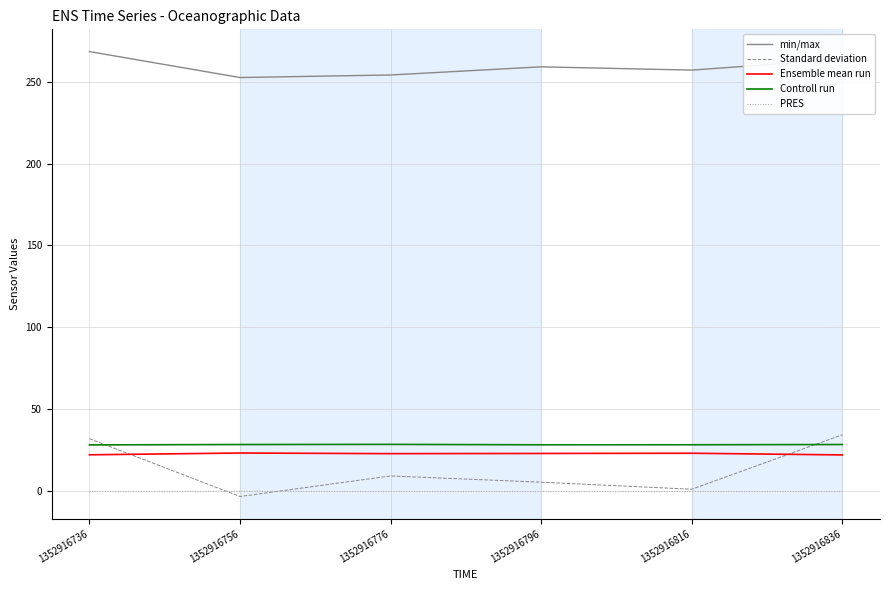

What is the minimum value shown in the chart?

-3.2